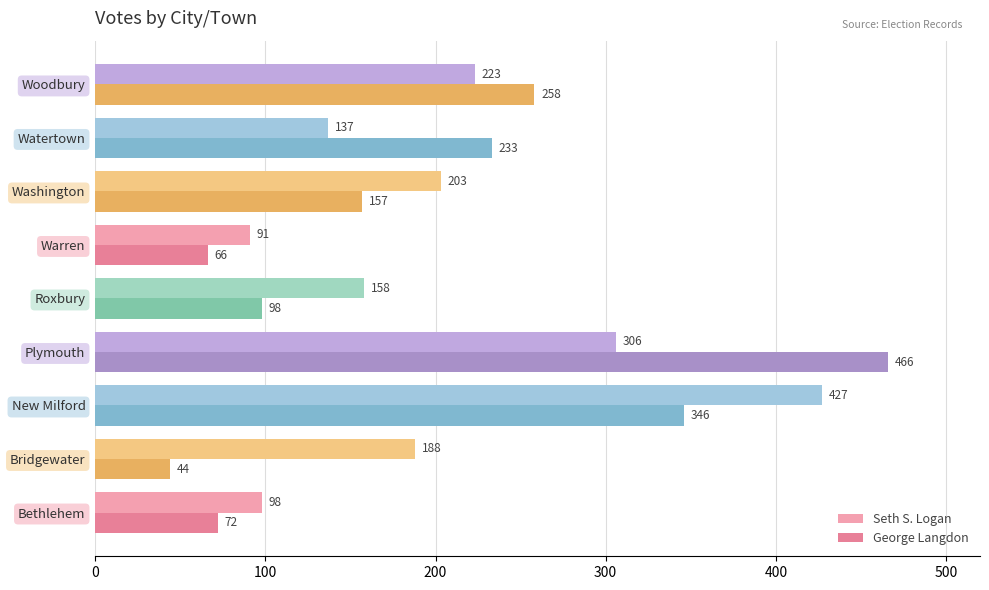

List the series in order of their peak value, highest first.

George Langdon, Seth S. Logan